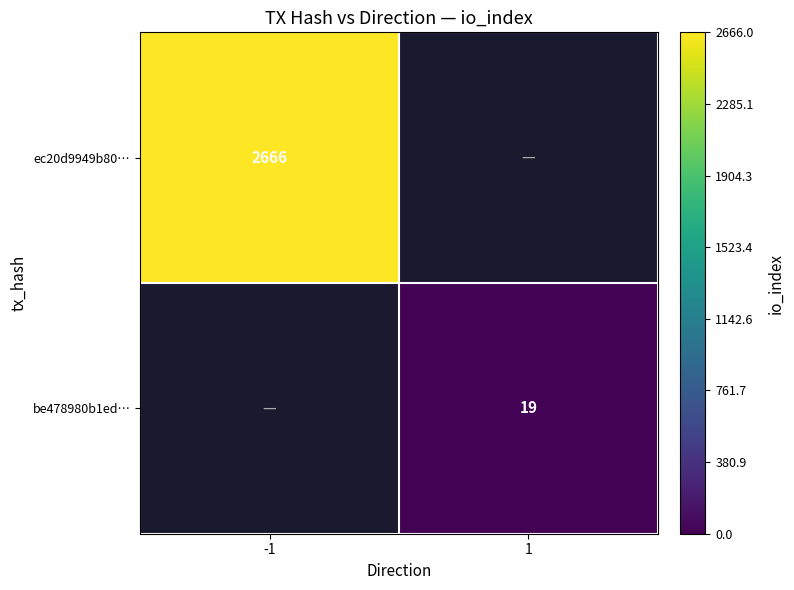

How many distinct data groups are displayed?

2